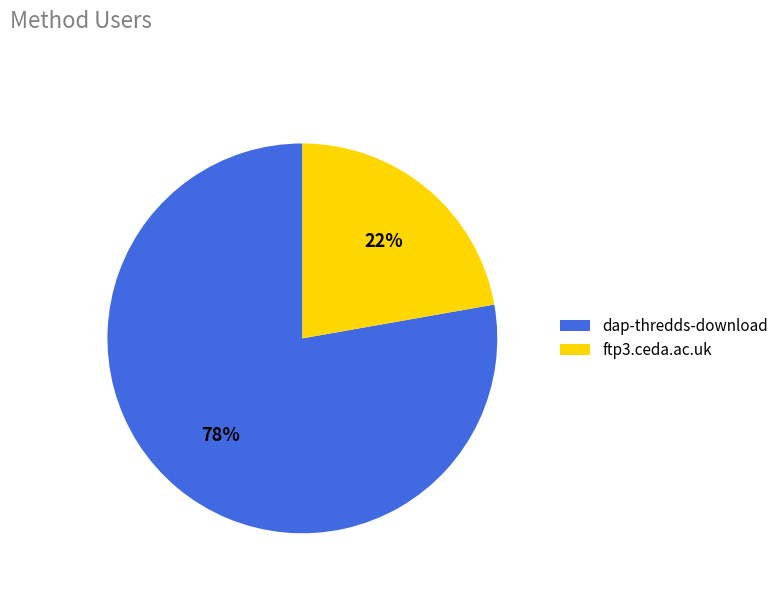

To the nearest percent, what is the combined percentage of ftp3.ceda.ac.uk and dap-thredds-download?

100%